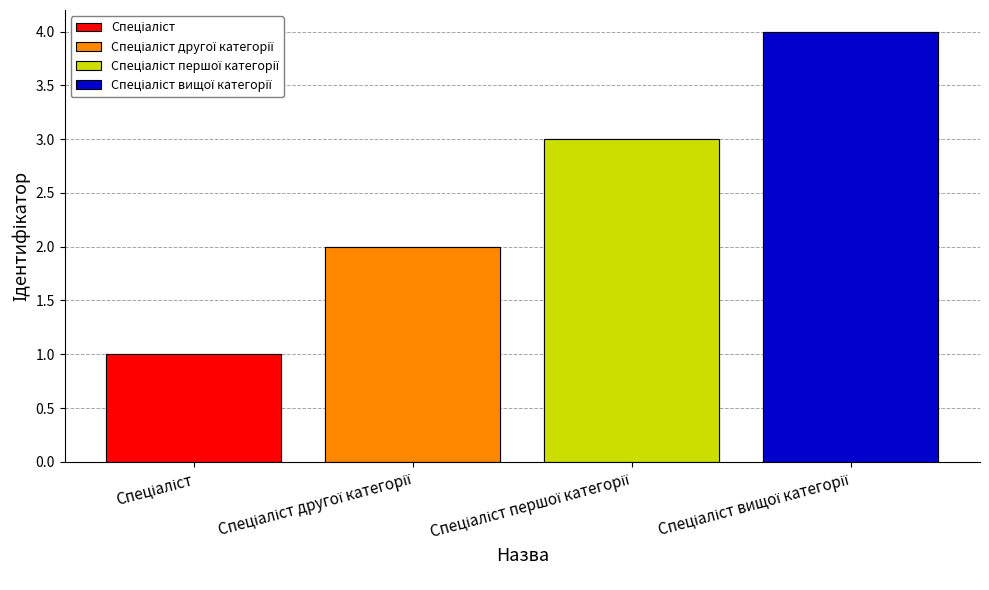

What is the difference between the maximum and minimum values?

3